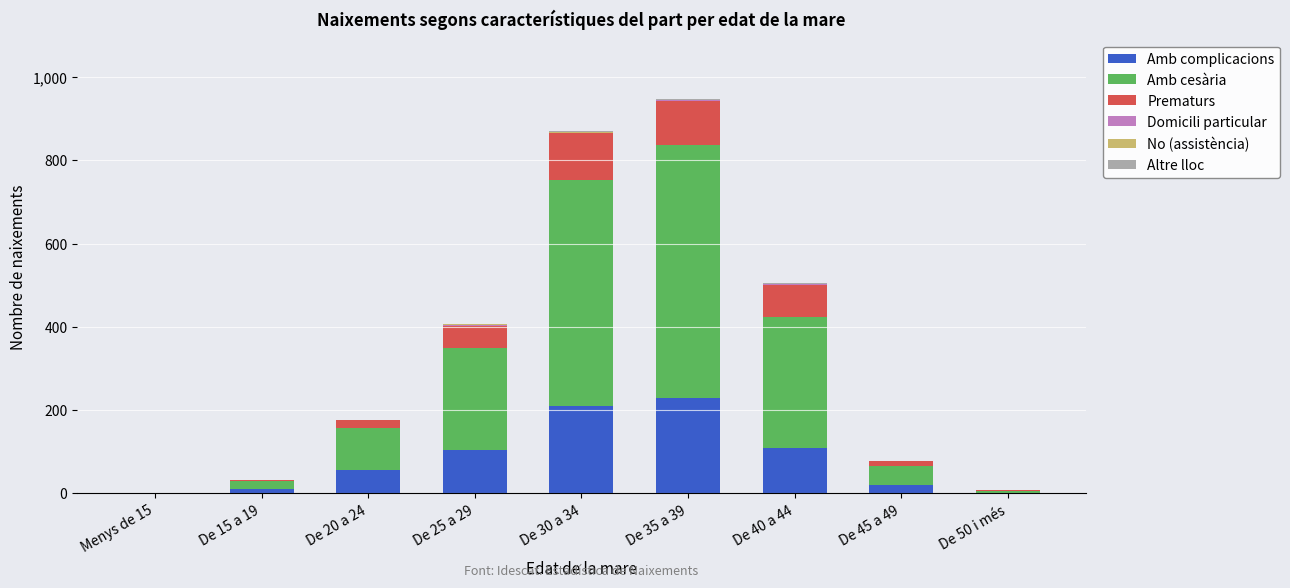

What is the maximum value for Amb complicacions?

230